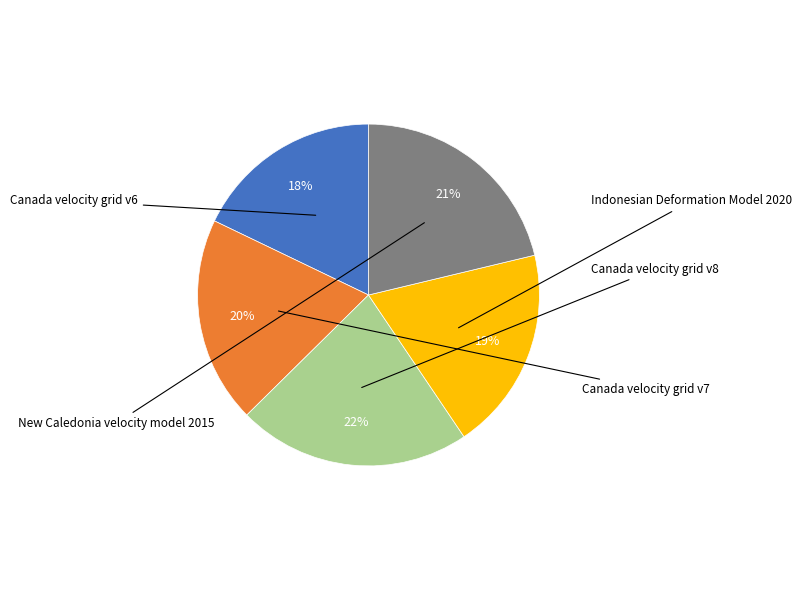

Combined, do Canada velocity grid v8 and New Caledonia velocity model 2015 account for over 50%?

No